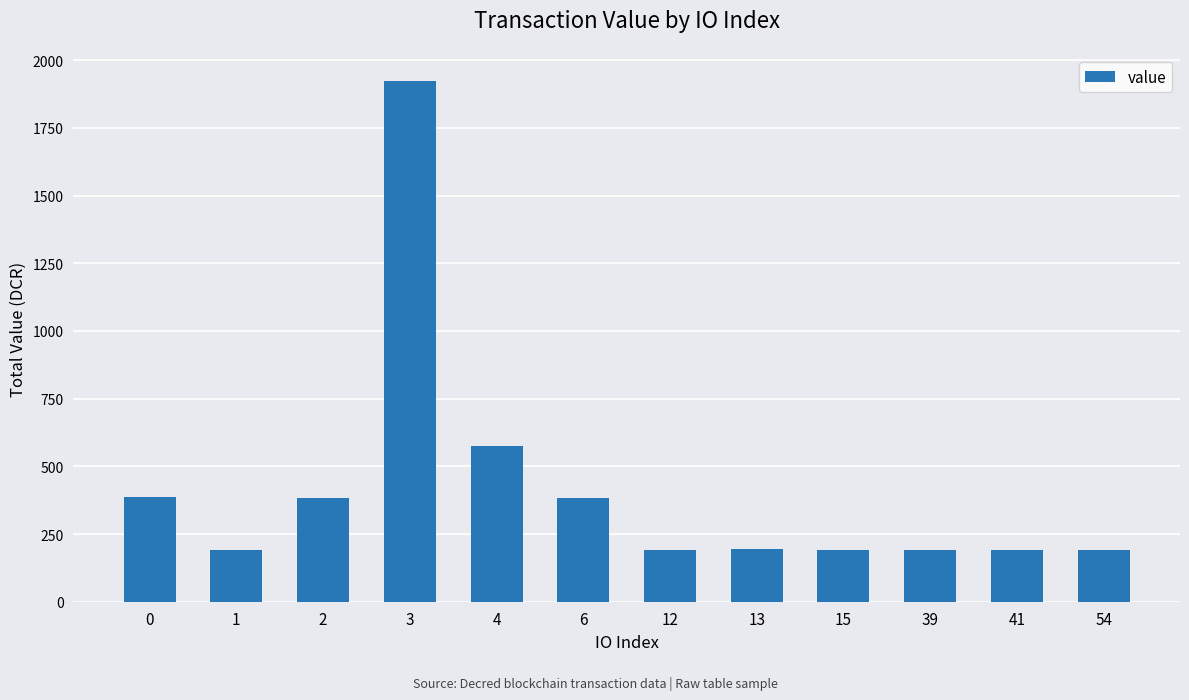

What is the difference between the maximum and second lowest values?

1731.6